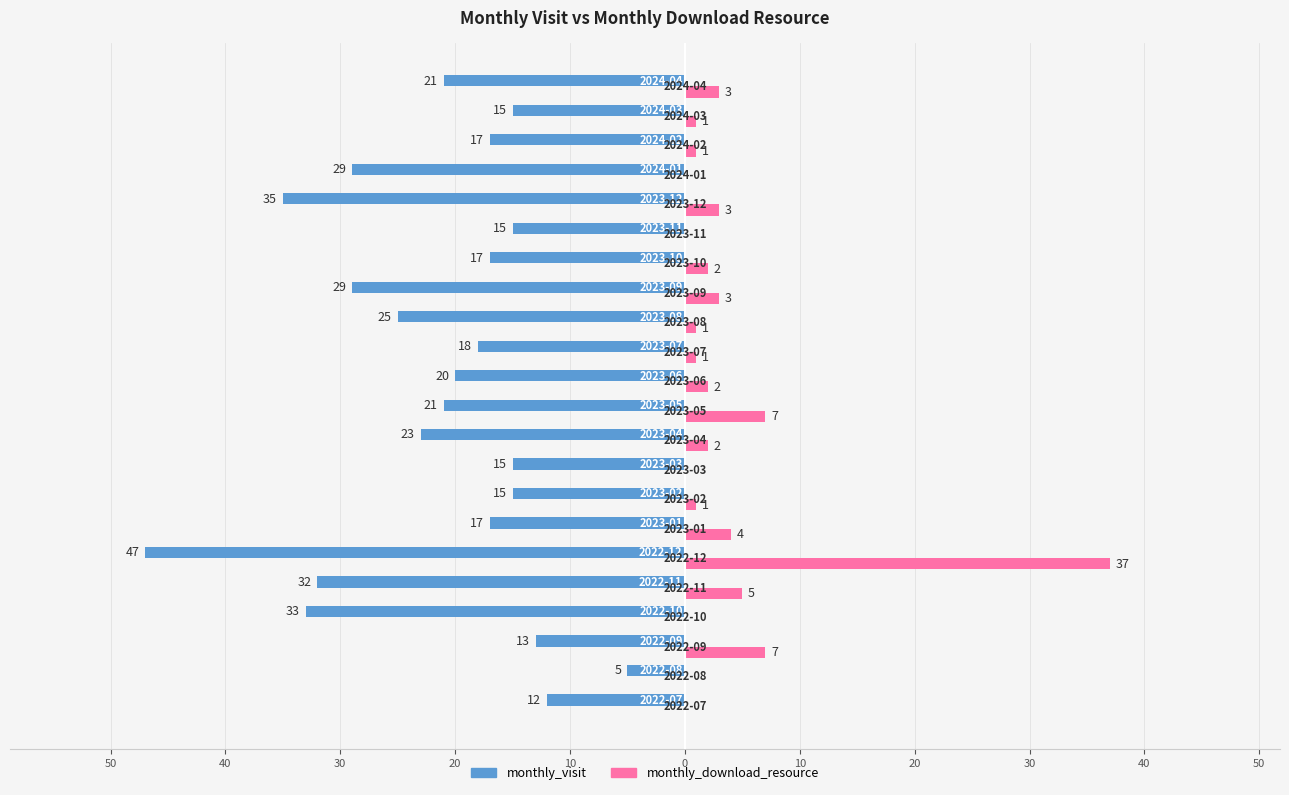

Reading left to right, list all the values displayed in this chart.

monthly_visit: -12	-5	-13	-33	-32	-47	-17	-15	-15	-23	-21	-20	-18	-25	-29	-17	-15	-35	-29	-17	-15	-21
monthly_download_resource: 0	0	7	0	5	37	4	1	0	2	7	2	1	1	3	2	0	3	0	1	1	3